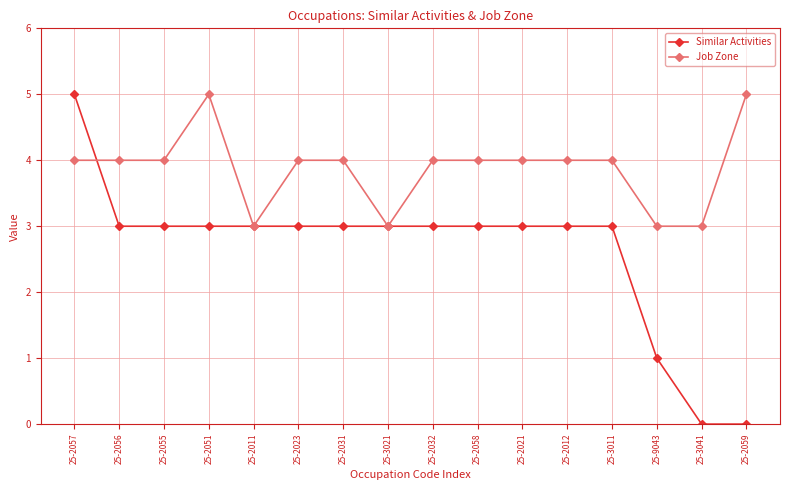

Which series has the largest total across all categories?

Job Zone